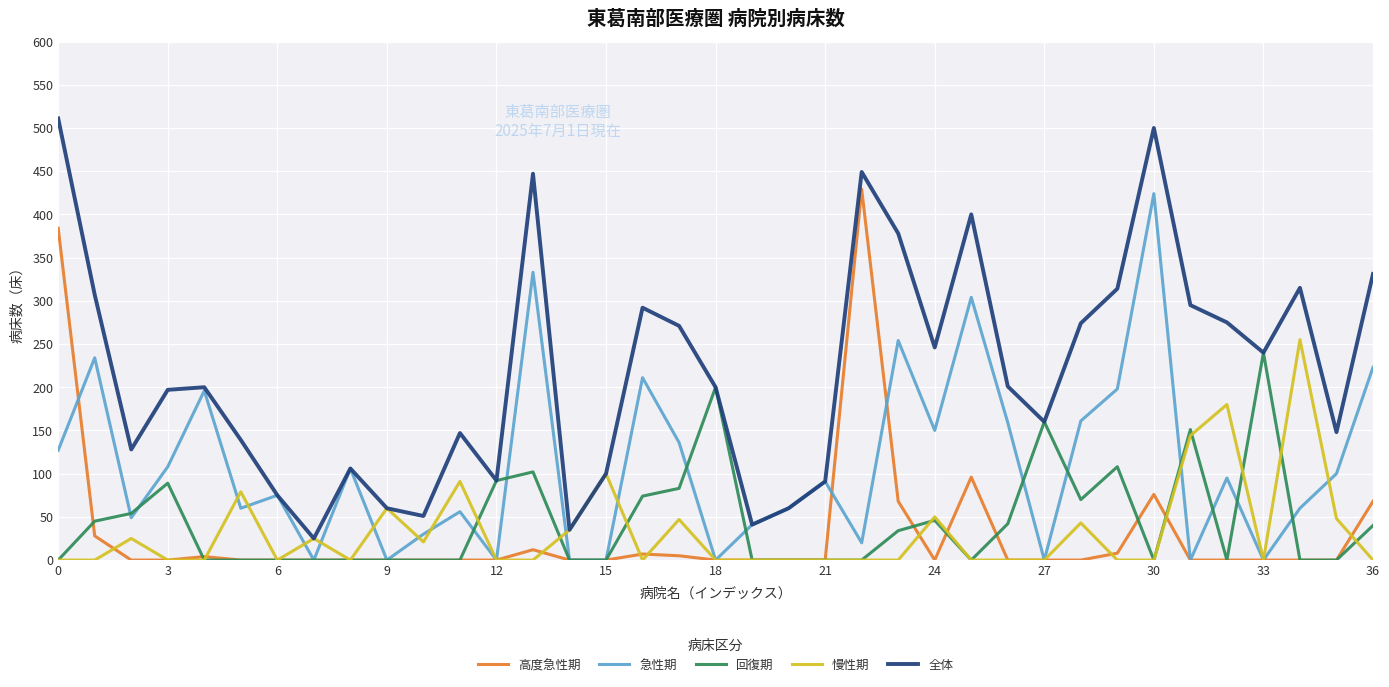

At how many categories does at least one series exceed 509?

1